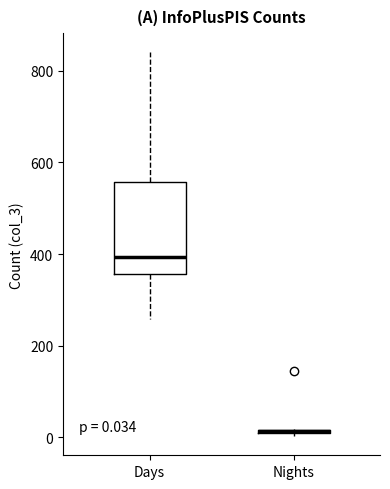

Which box is the tallest, from its lower edge to its upper edge?

Days